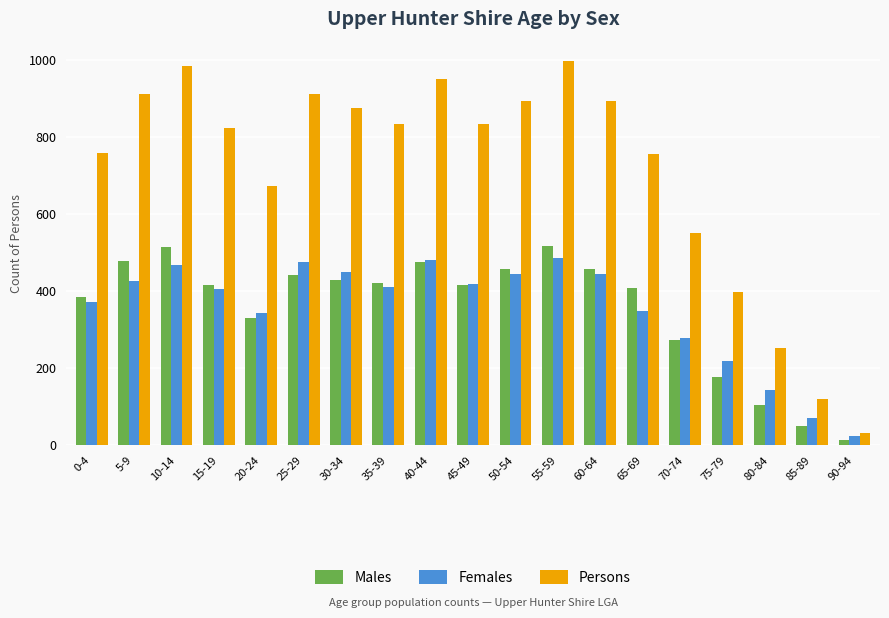

What position from the right is 50-54?

9